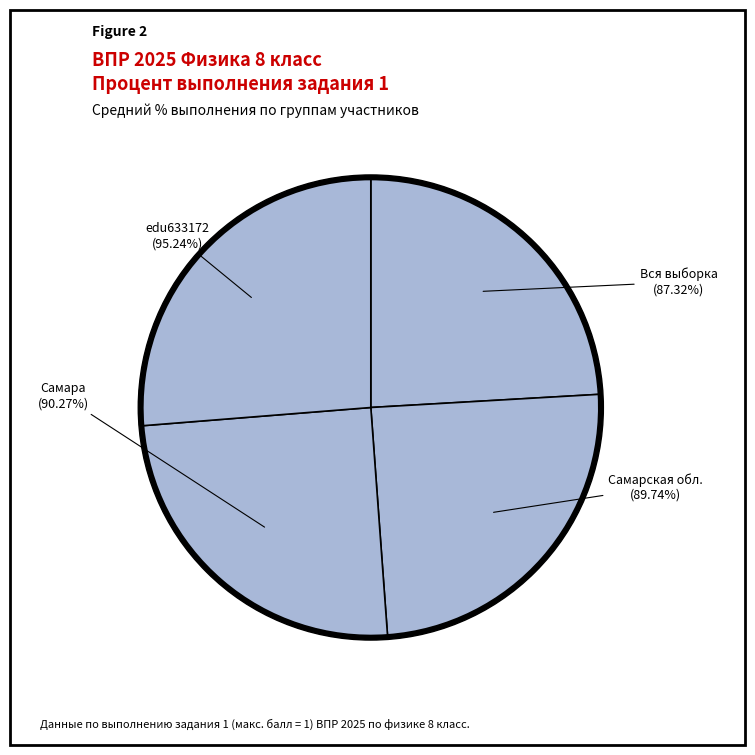

Rank the categories by value from highest to lowest.

edu633172, Самара, Самарская обл., Вся выборка